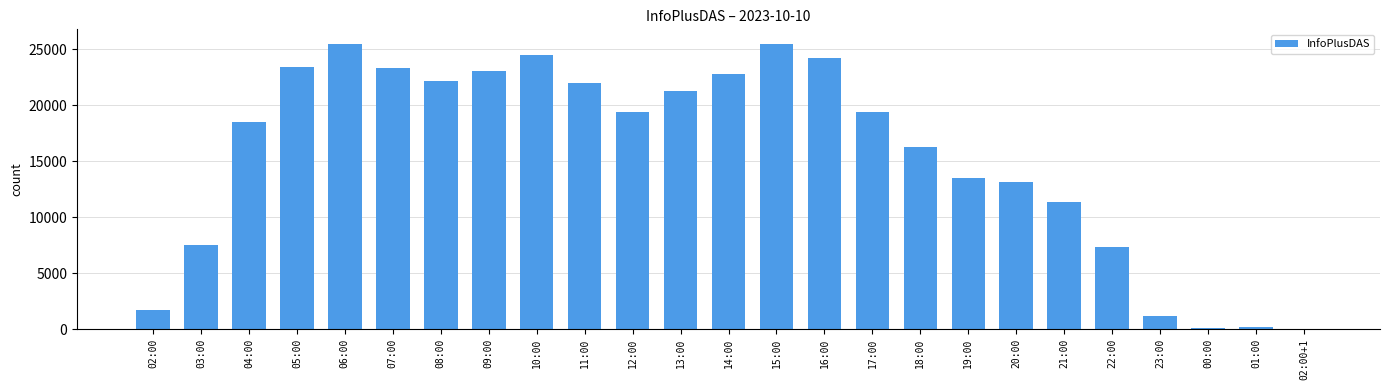

Are the bars horizontal?

No